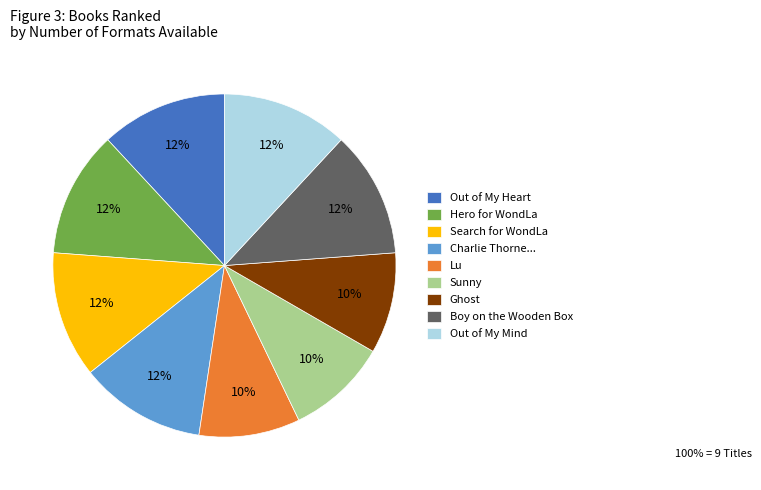

True or false: Search for WondLa accounts for 12% of the total.

True